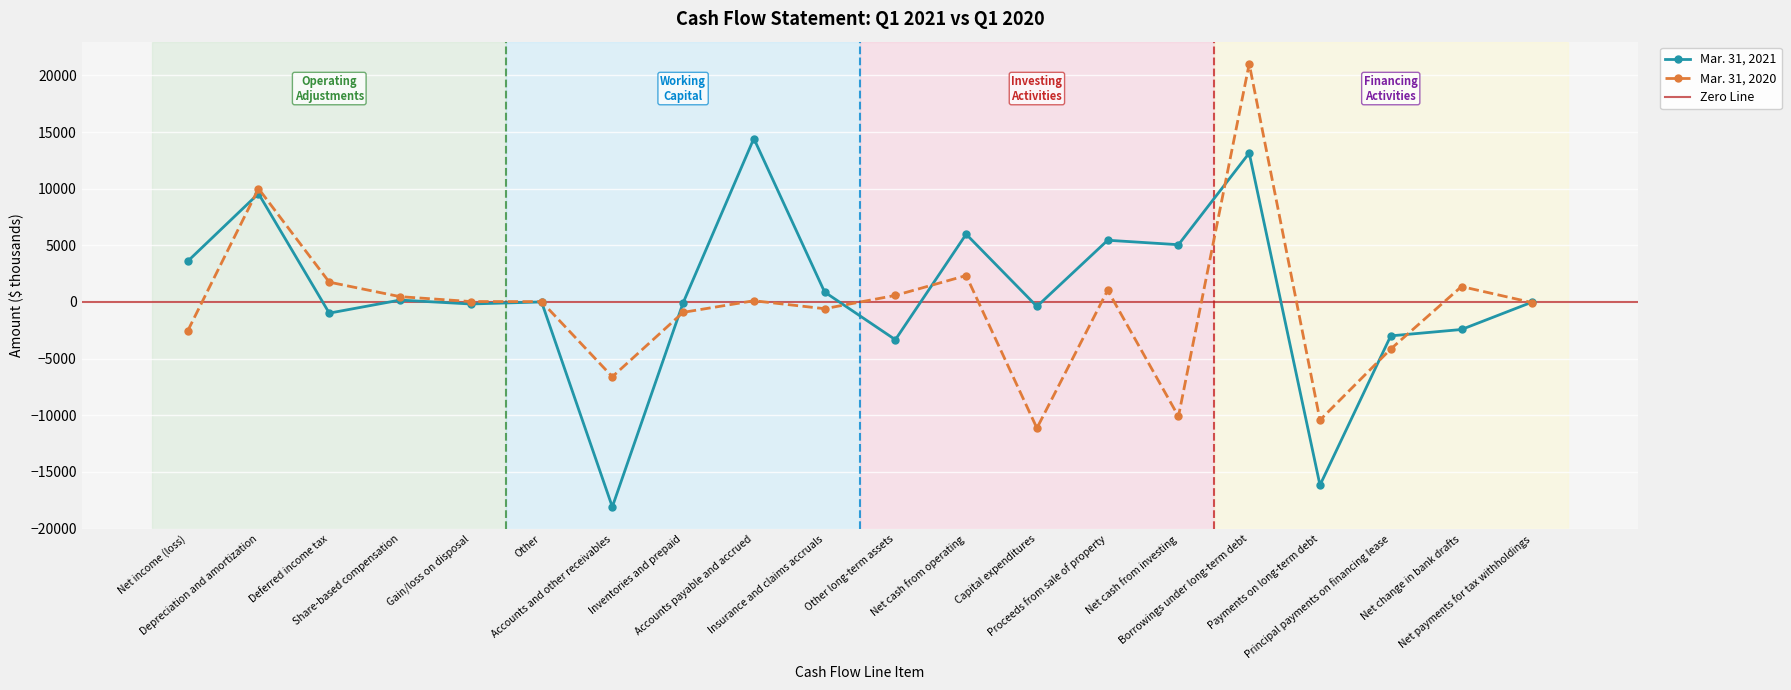

What is the approximate value of Mar. 31, 2021 at Share-based compensation, to the nearest 10?

170